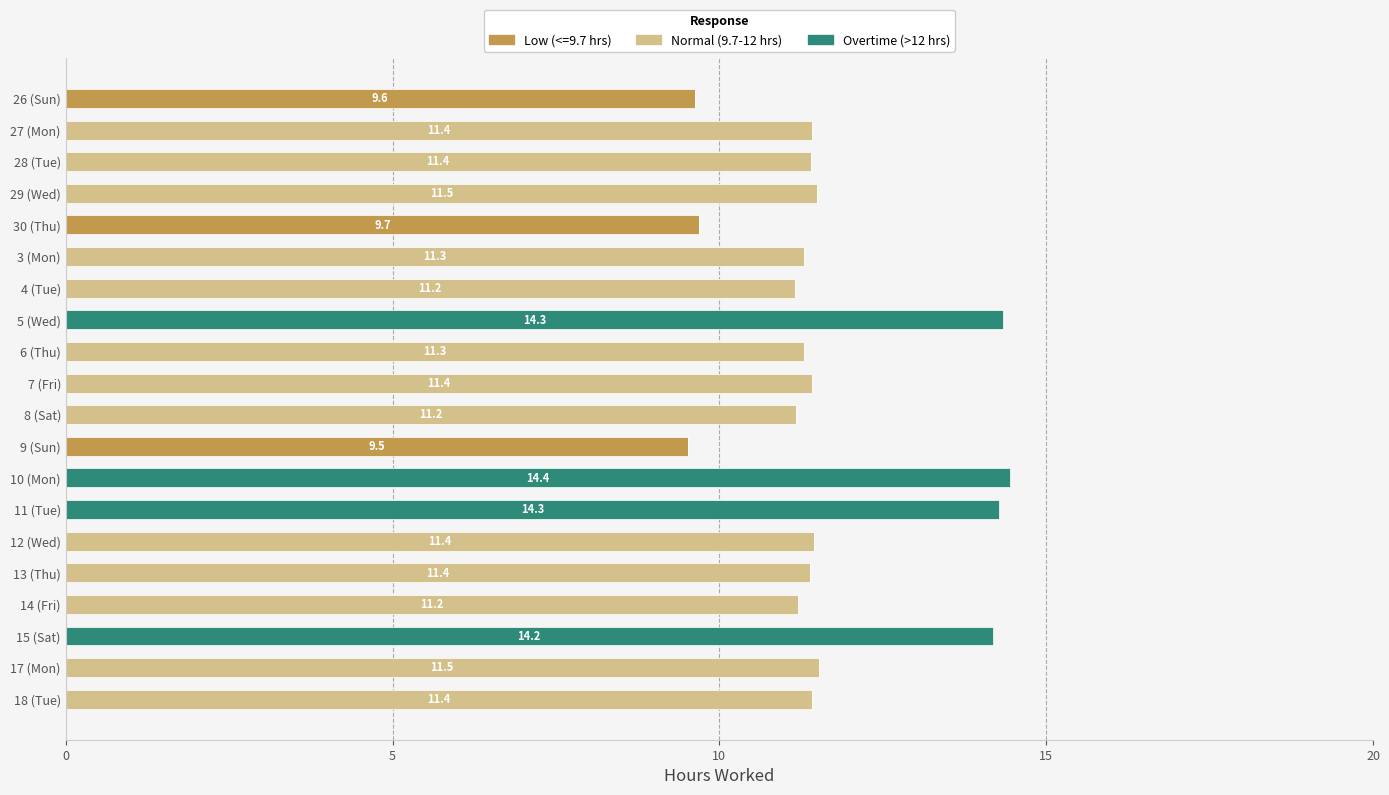

What is the total value across all series at 28 (Tue)?

11.4